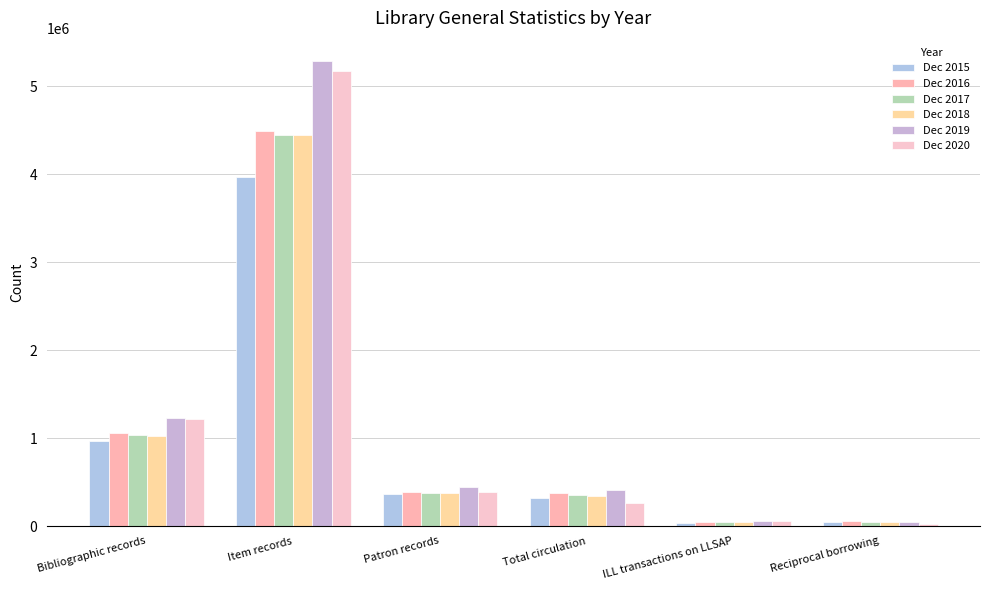

Which series has the largest total across all categories?

Dec 2019